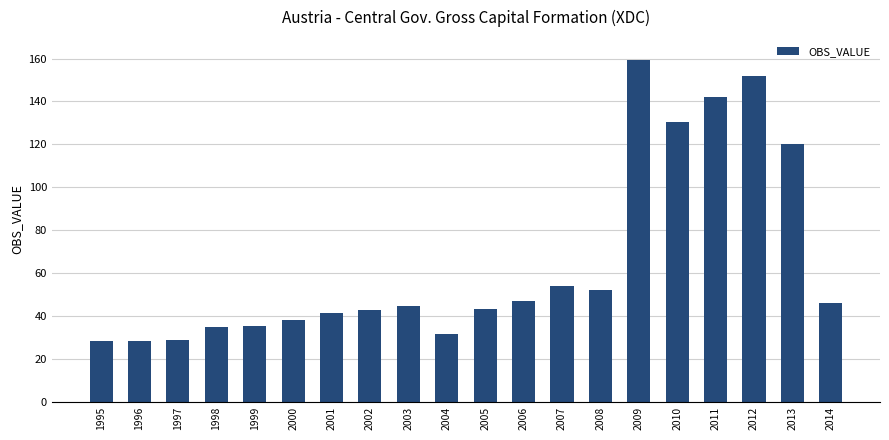

What is the difference between the second highest and second lowest values?

123.4